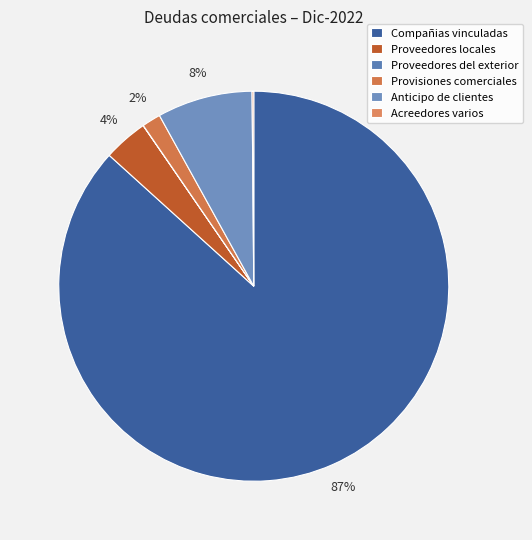

How many slices are in this pie chart?

6